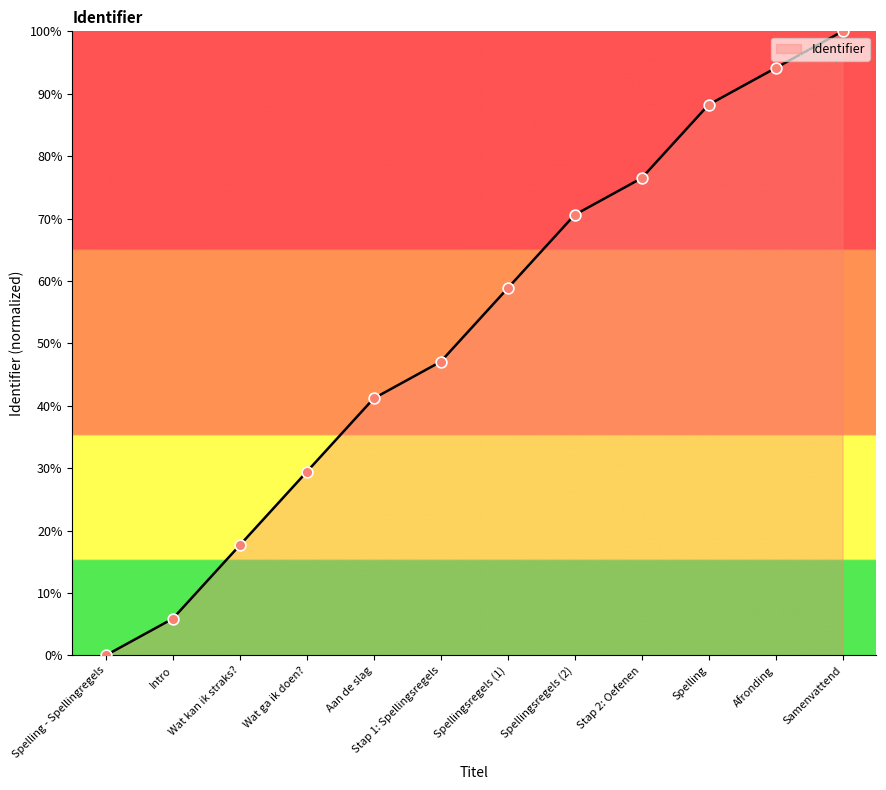

Which has a higher value, Wat kan ik straks? or Spelling - Spellingregels?

Wat kan ik straks?